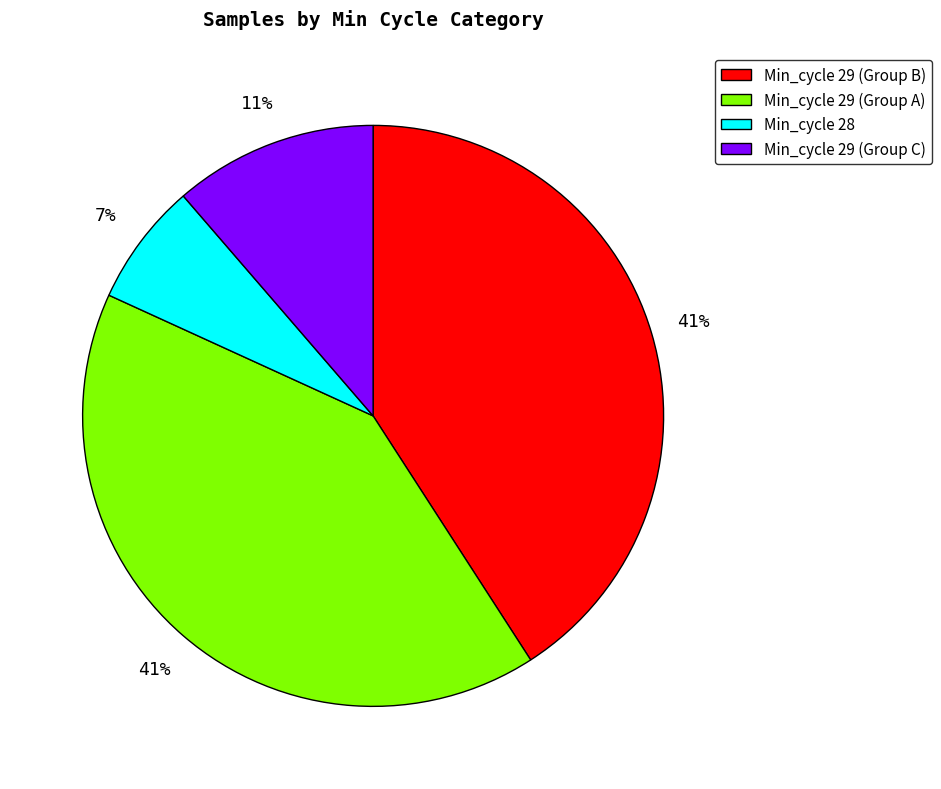

Which has a higher value, Min_cycle 28 or Min_cycle 29 (Group C)?

Min_cycle 29 (Group C)